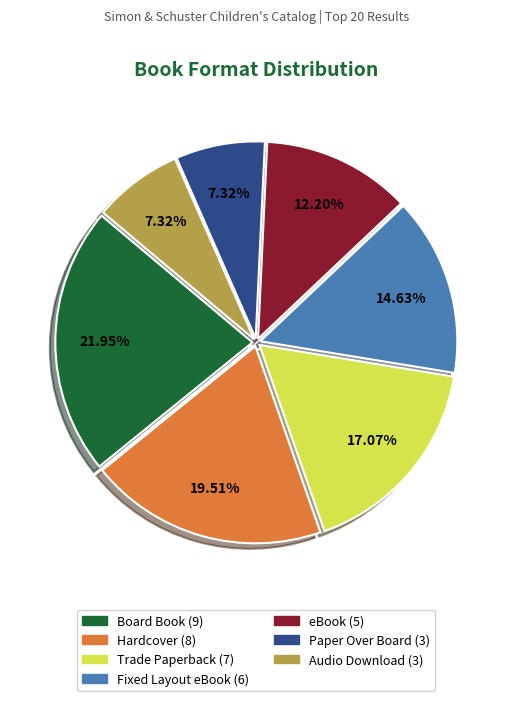

Is it true that Paper Over Board is 7% of the pie?

True